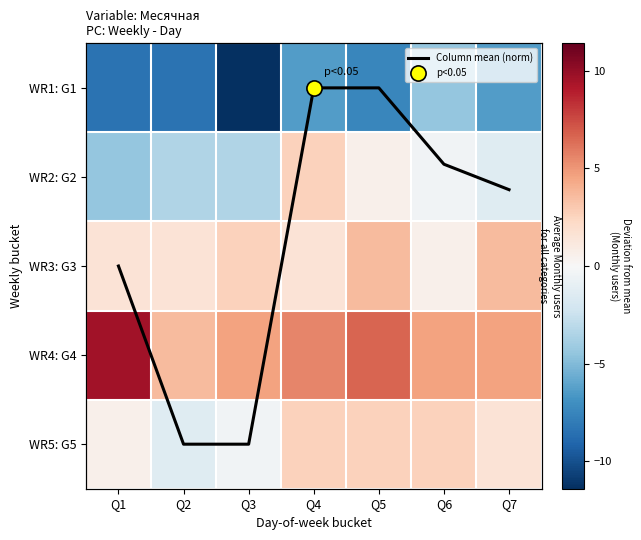

Is the value of WR3: G3 at Q1 greater than the value of WR1: G1 at Q3?

Yes